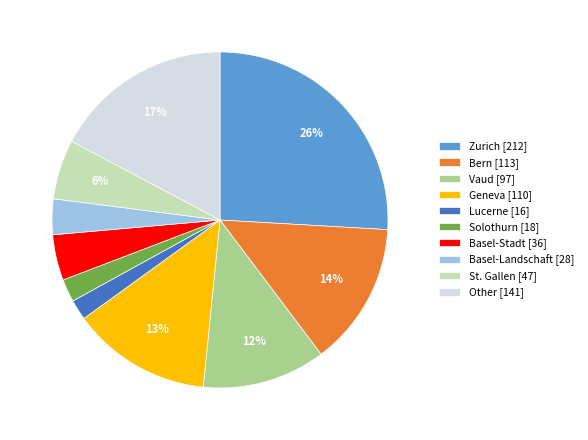

Combined, do Lucerne [16] and St. Gallen [47] account for over 50%?

No